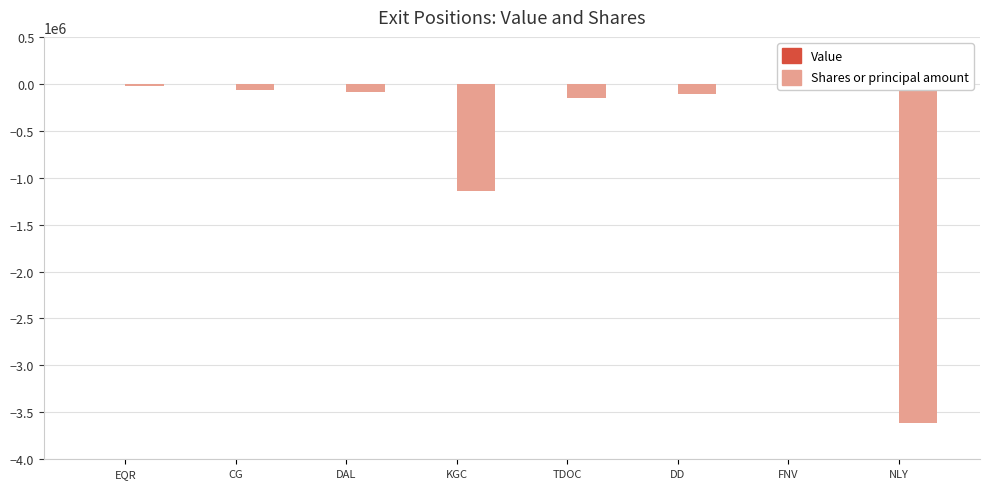

At which label is the value closest to -1817741?

KGC